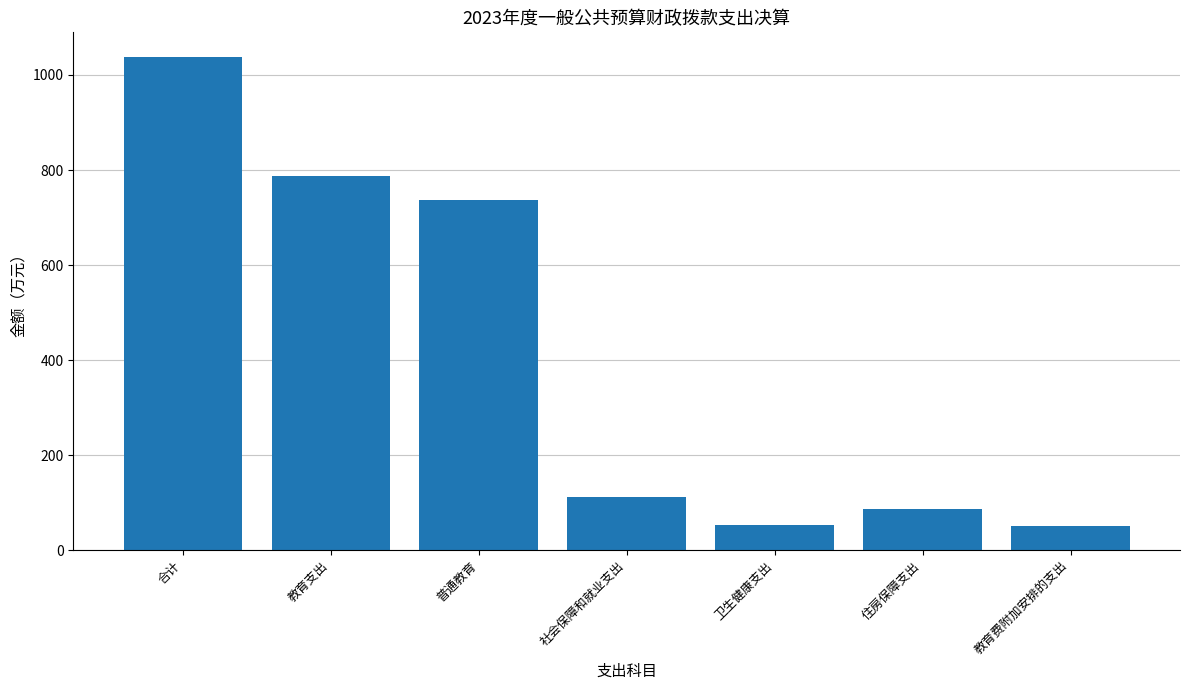

What is the value of the 3rd bar from the left?

735.9